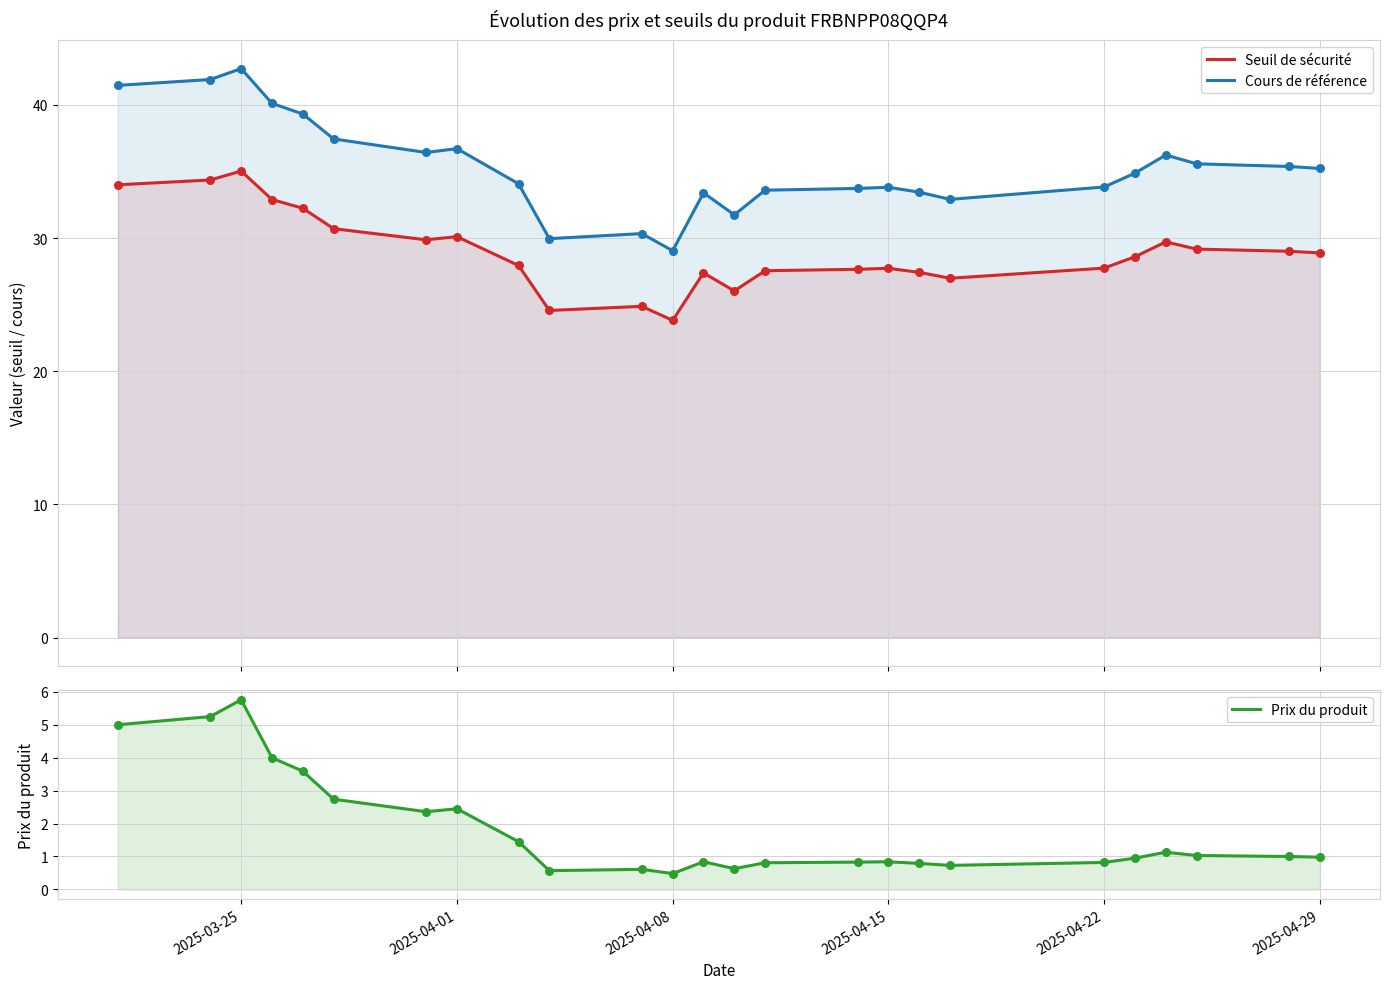

Which series contains the highest Y value?

Cours de référence